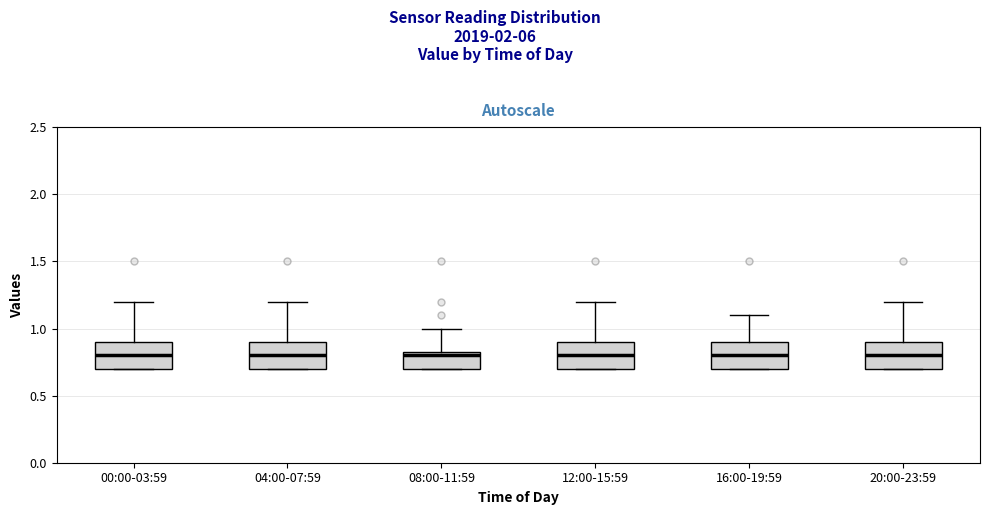

Where is the lower edge of the box for 12:00-15:59 on the y-axis? The values are not printed on the chart, so give them approximately, as read against the axis.

0.70